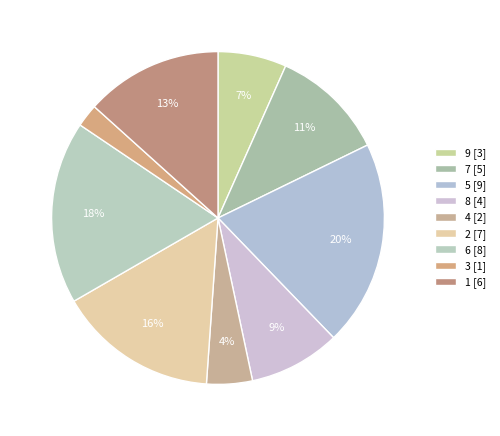

How many segments does this pie chart have?

9